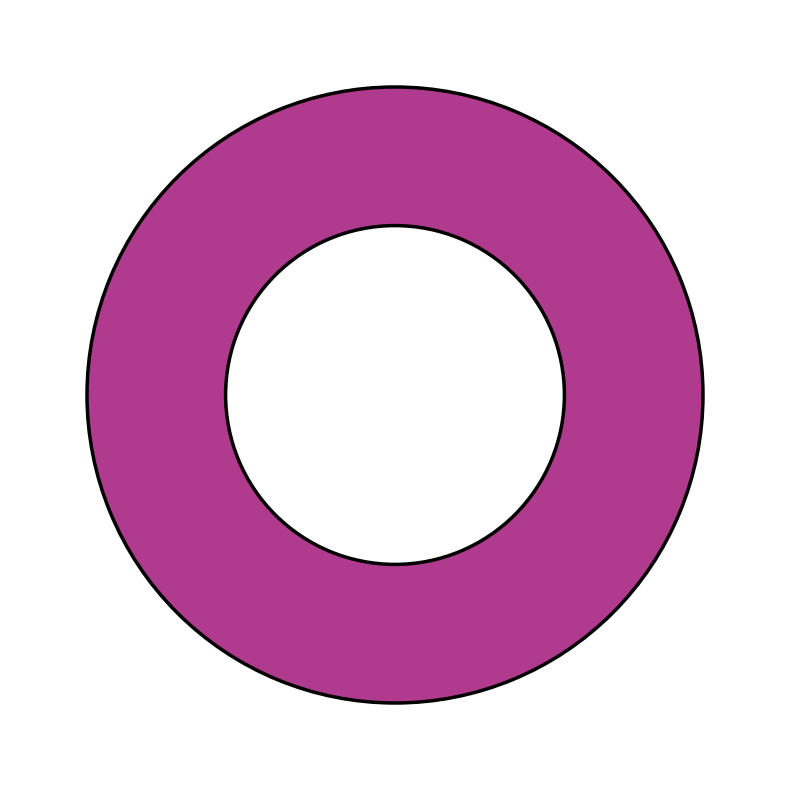

To the nearest percent, what is the difference between the 1 and 2 slice percentages?

100%